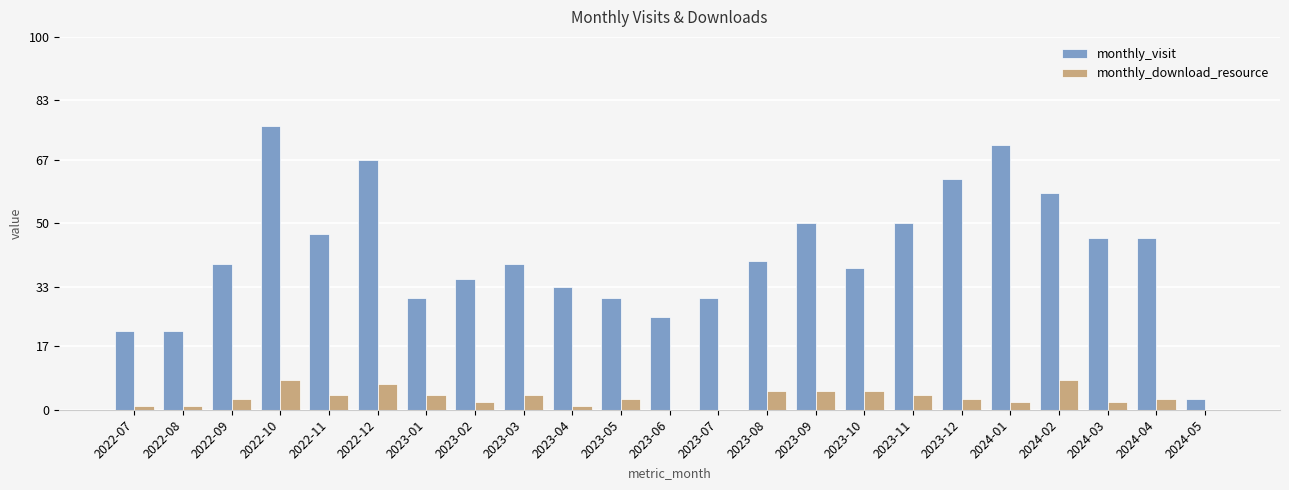

What is the average value of the monthly_download_resource series?

3